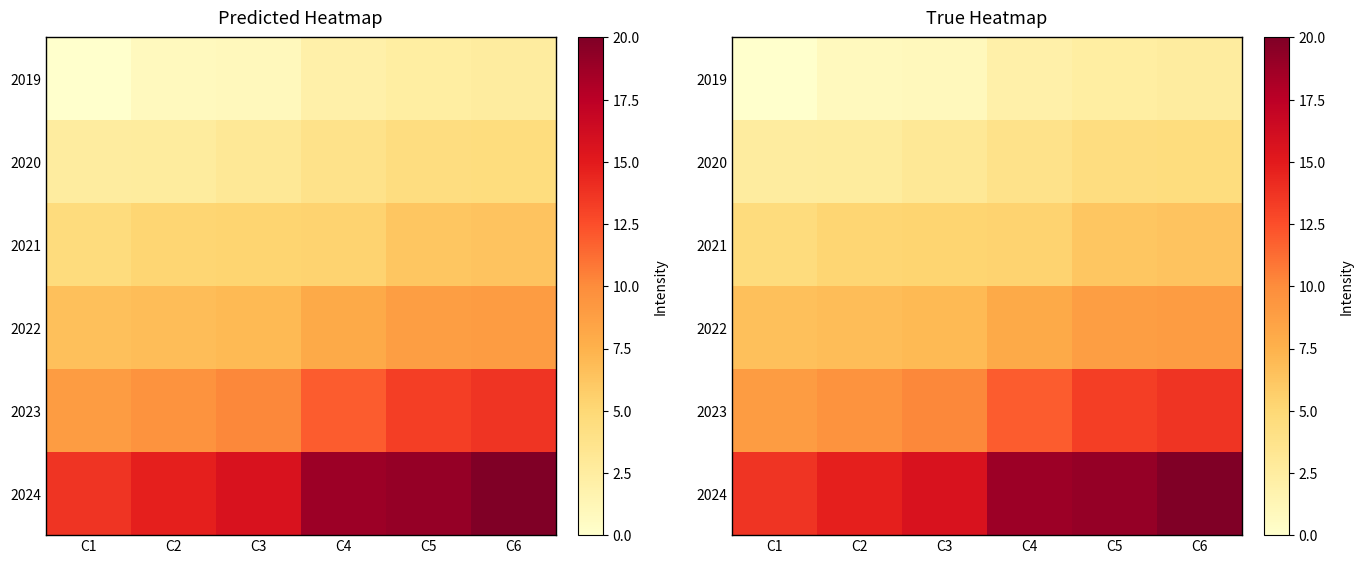

How many categories are shown in the chart?

6